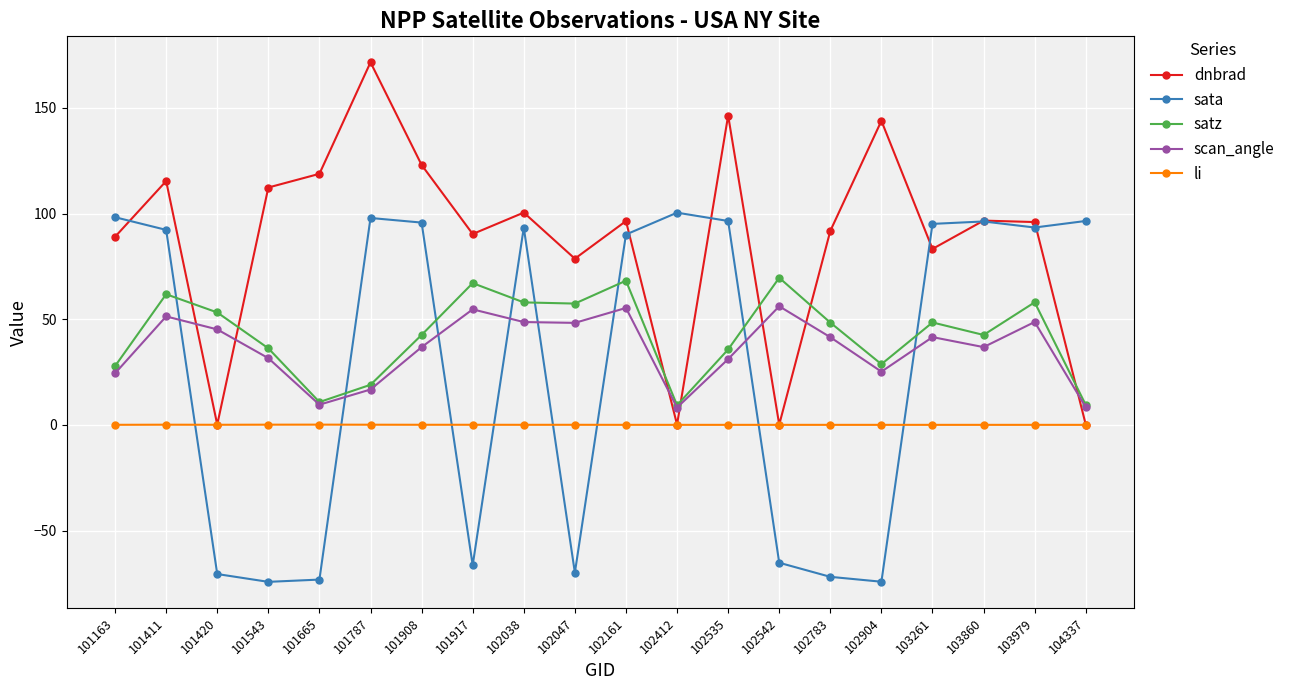

In sata, how many points are higher than both neighbors (excluding endpoints)?

4